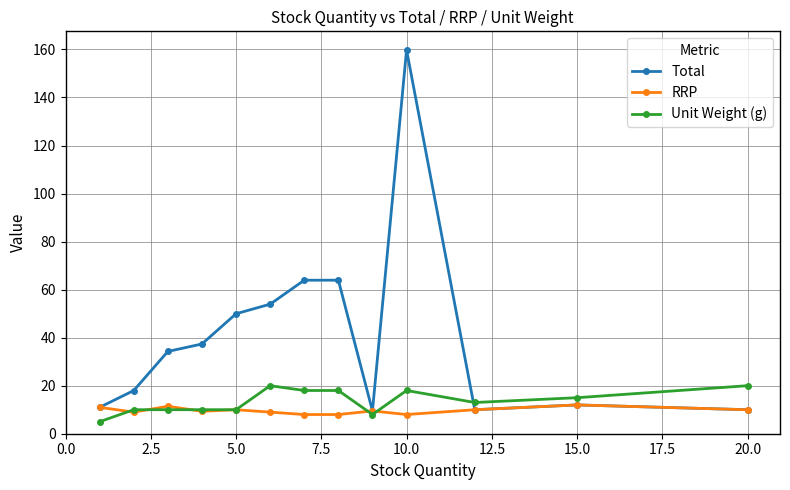

True or false: Total and Unit Weight (g) cross at least once.

True